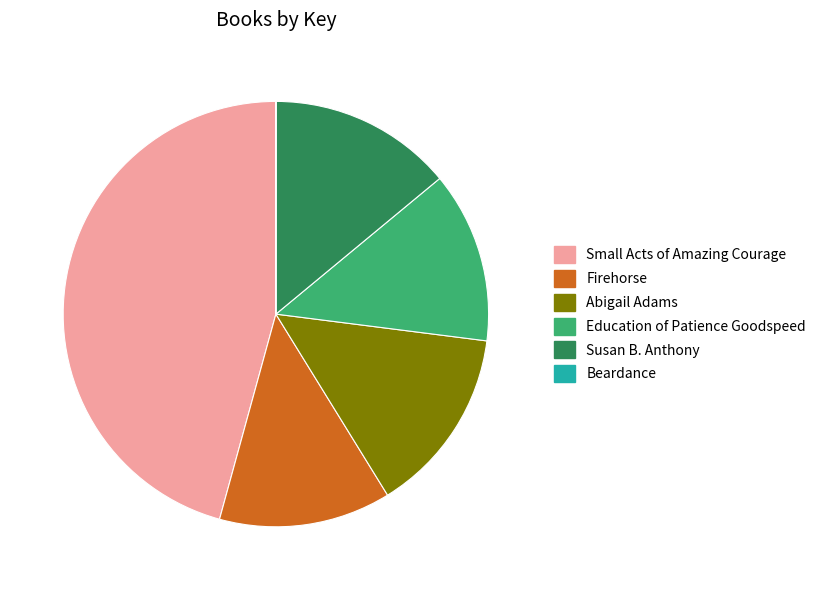

Which category has the biggest portion of the pie?

Small Acts of Amazing Courage